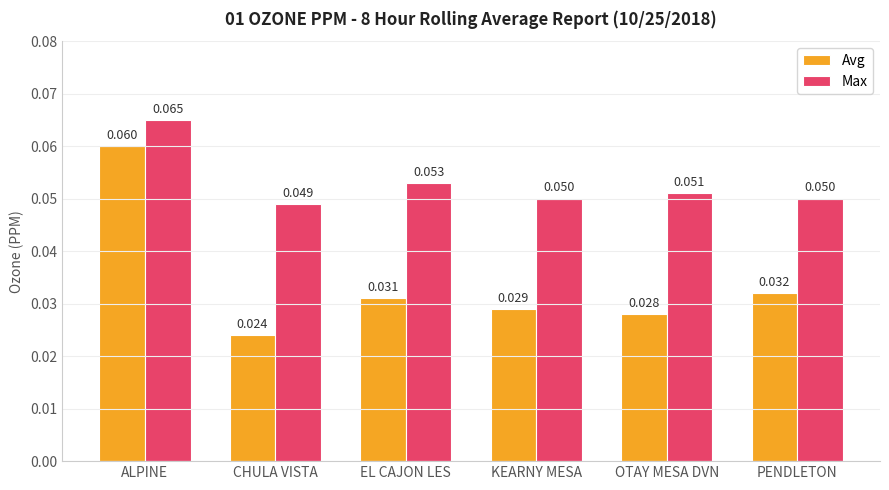

Which series changed the most between EL CAJON LES and KEARNY MESA?

Max